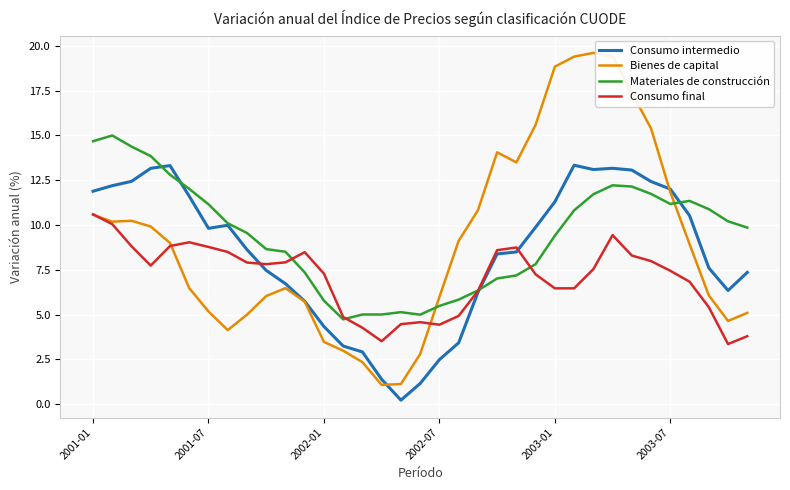

Rank the series by their maximum value, from lowest to highest.

Consumo final, Consumo intermedio, Materiales de construcción, Bienes de capital